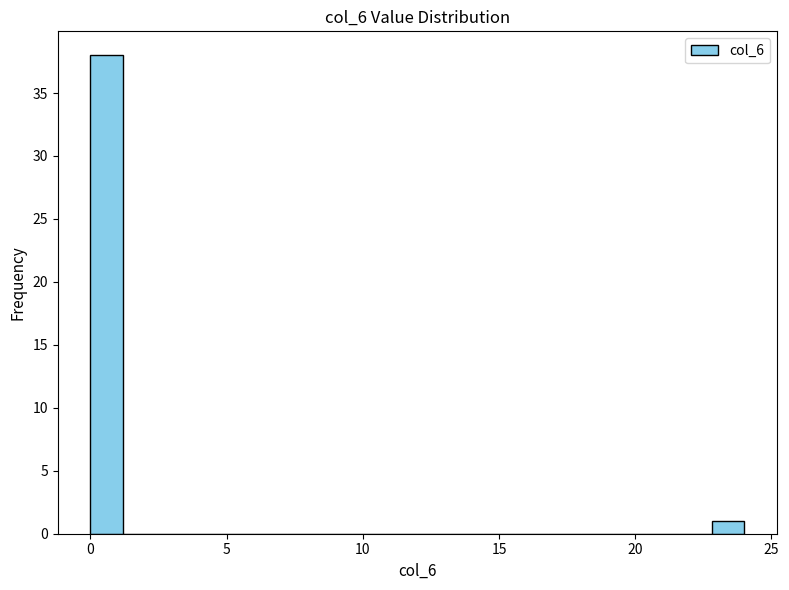

Read against the x-axis, roughly where is the centre of the tallest bar?

0.5